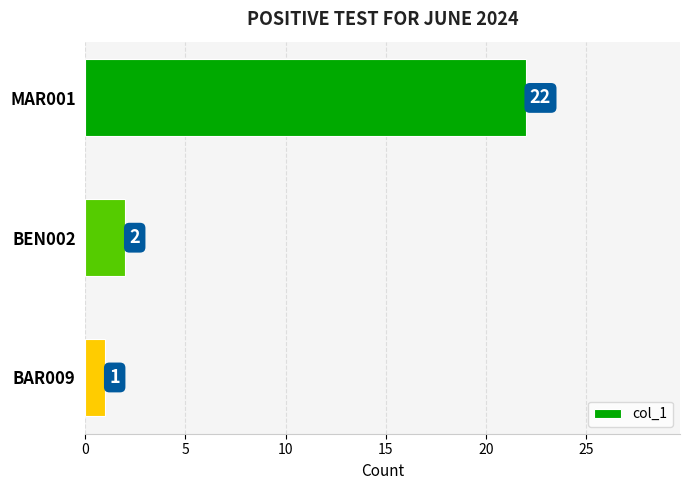

Rank the categories by value from lowest to highest.

BAR009, BEN002, MAR001